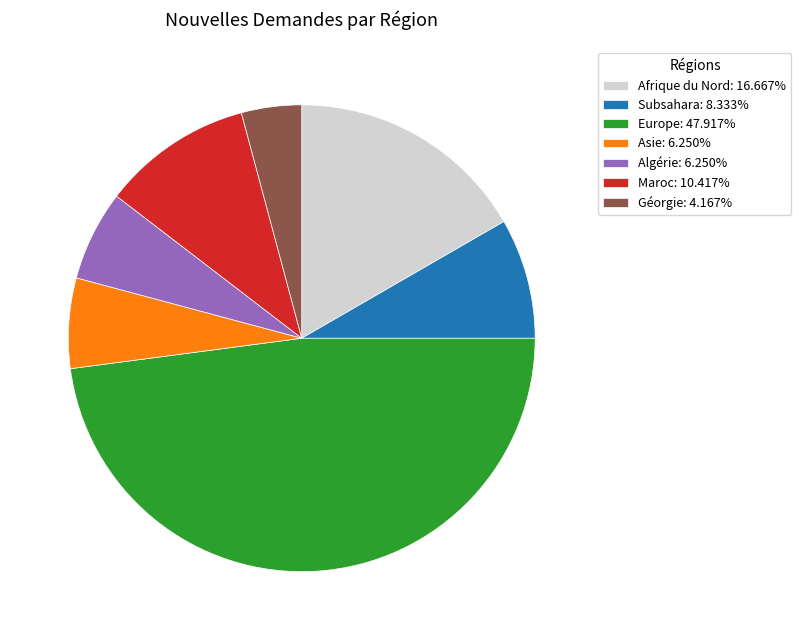

Is the sum of Asie: 6.250% and Afrique du Nord: 16.667% greater than half?

No